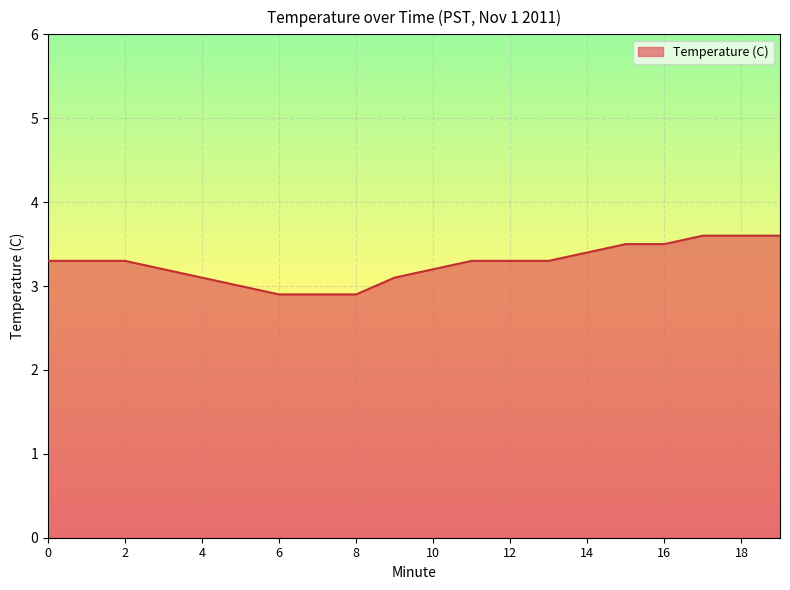

What is the sum of all values?

65.3